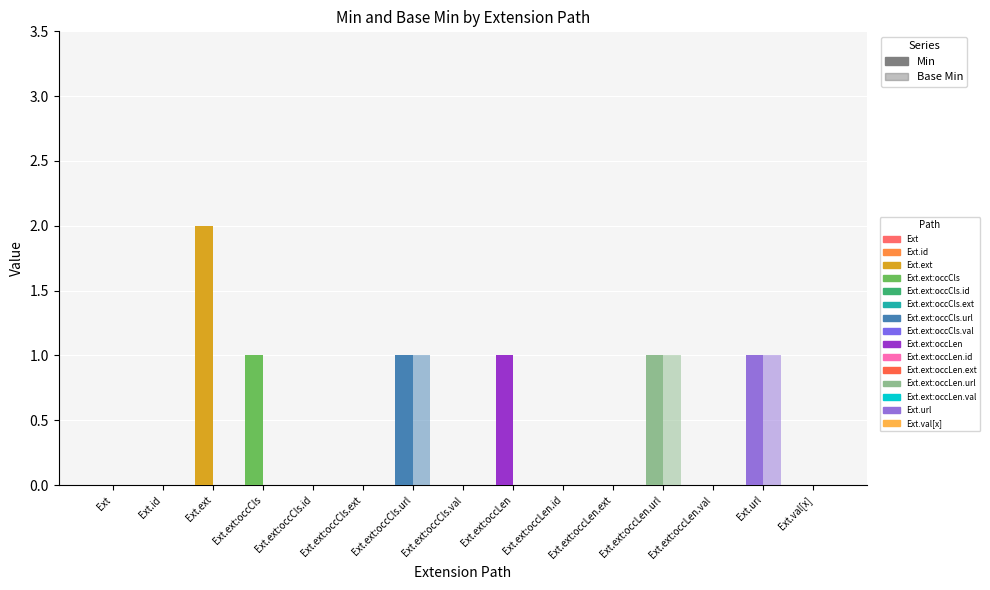

Reading left to right, list all the values displayed in this chart.

Min: 0	0	2	1	0	0	1	0	1	0	0	1	0	1	0
Base Min: 0	0	0	0	0	0	1	0	0	0	0	1	0	1	0